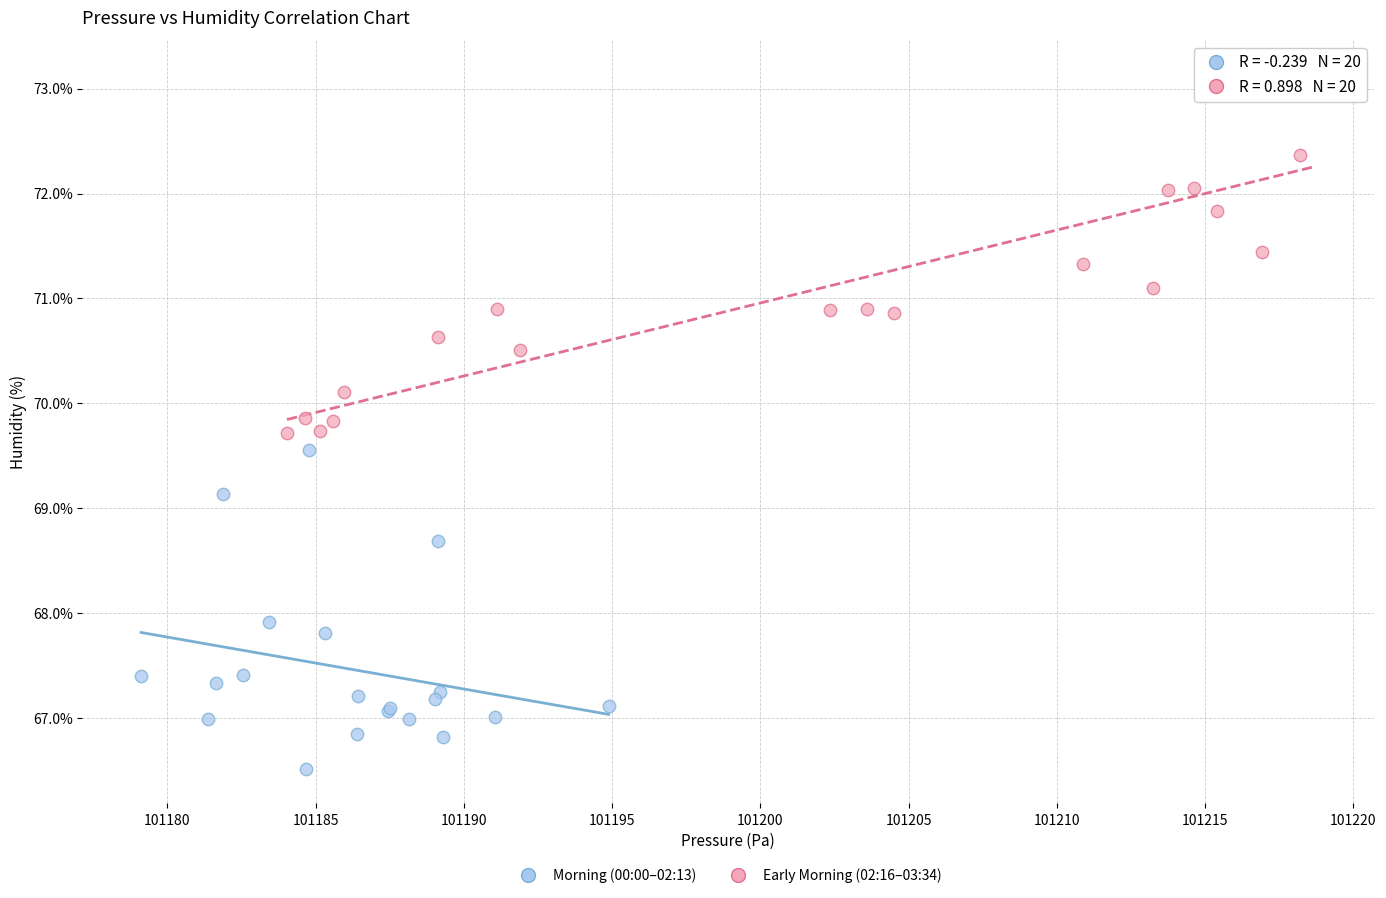

Which series contains the lowest Y value?

Morning (00:00–02:13)